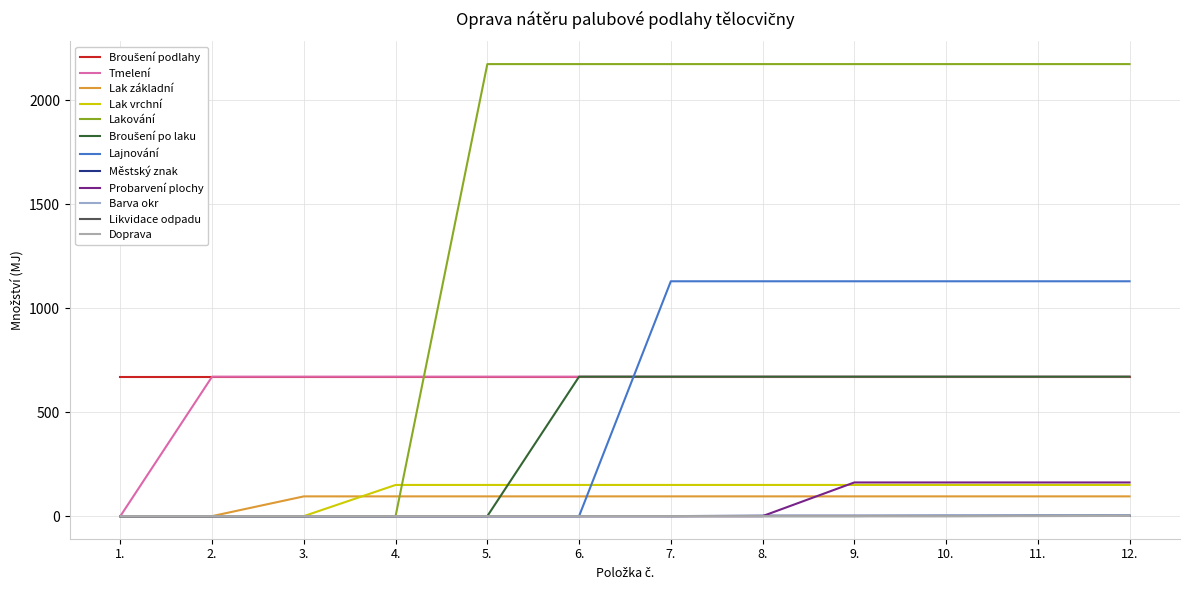

What position from the right is 6.?

7